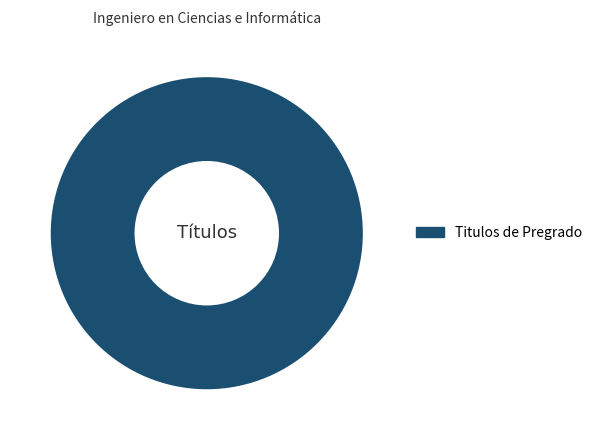

Is it true that Titulos de Pregrado is 100% of the pie?

True